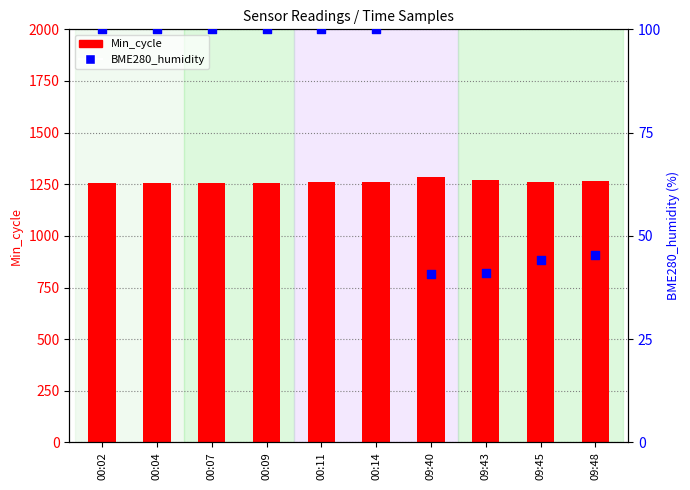

Is the value of Min_cycle at 00:07 greater than the value of BME280_humidity at 00:07?

Yes